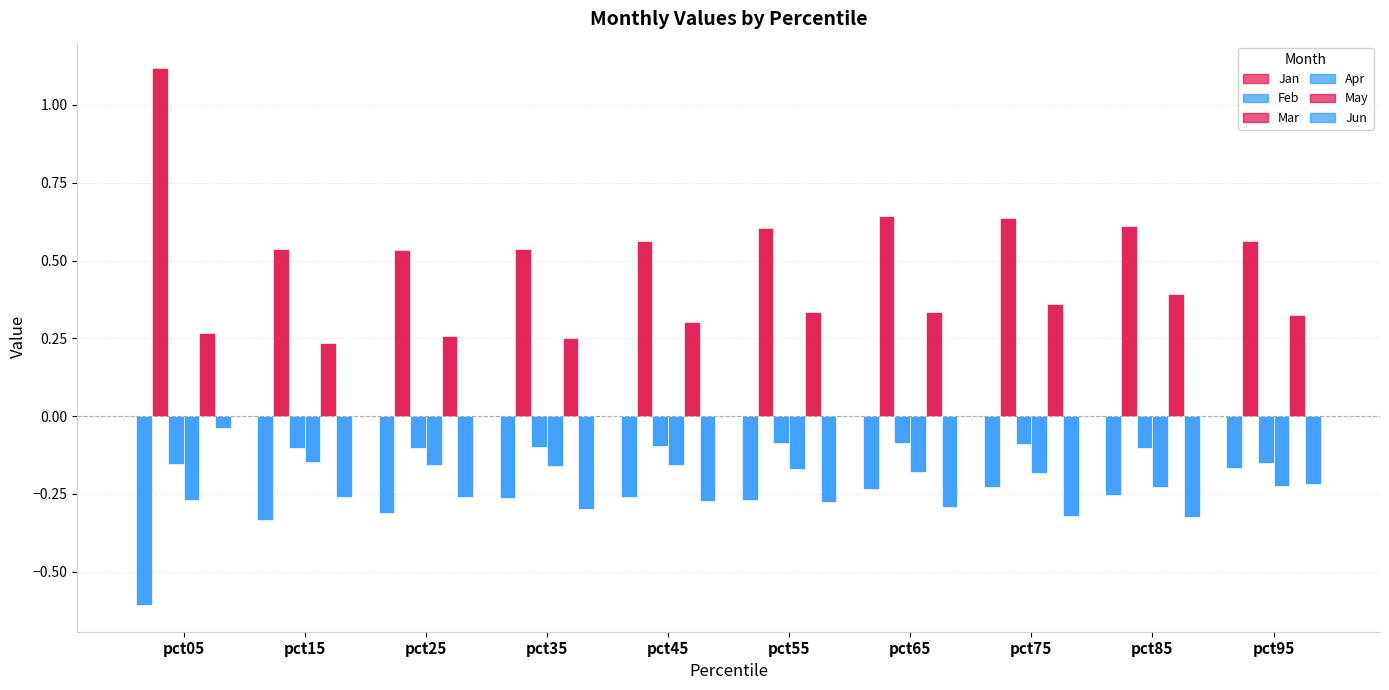

What is the value of the Apr bar at the 5th from the left?

-0.2